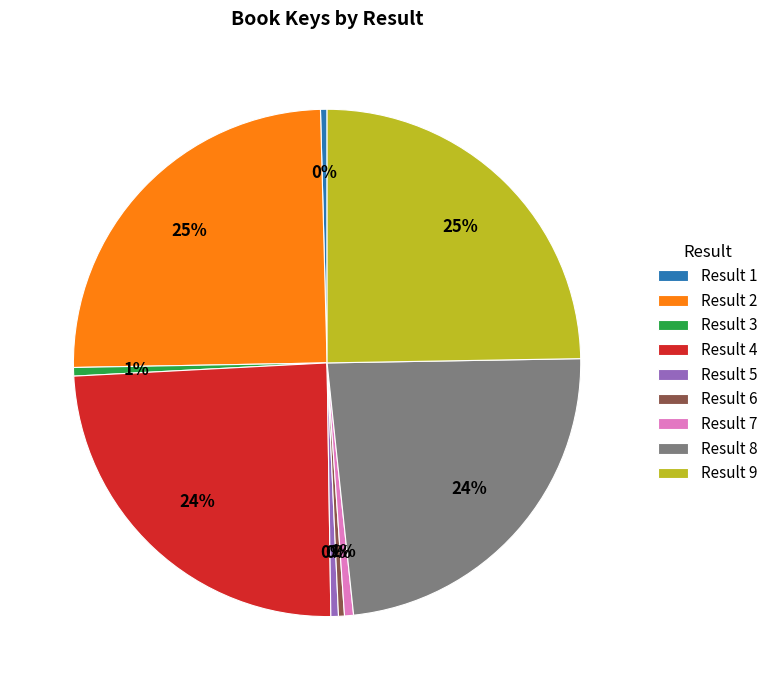

To the nearest percent, what portion does Result 2 represent?

25%